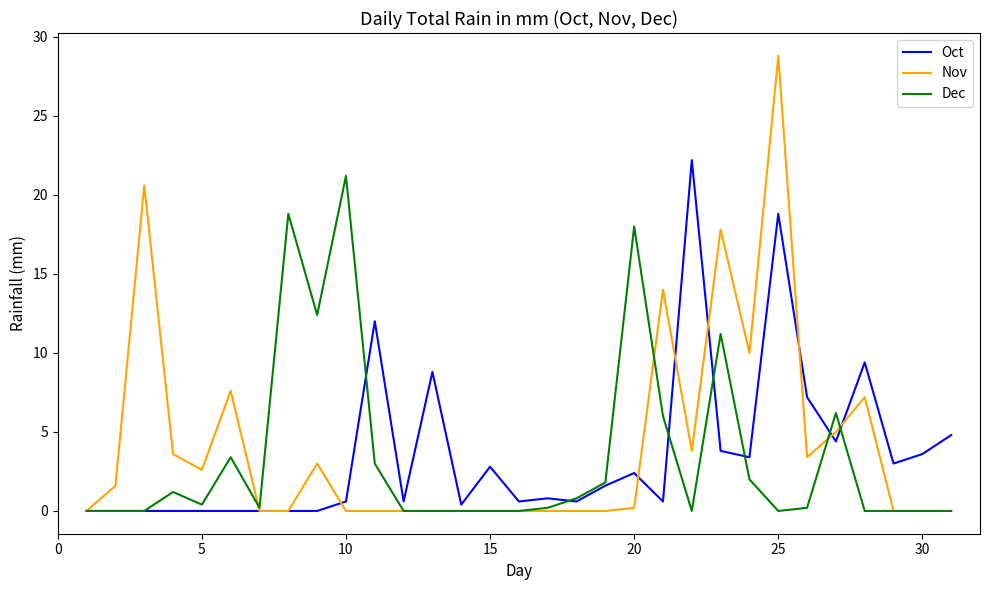

Which series has the widest spread of values?

Nov